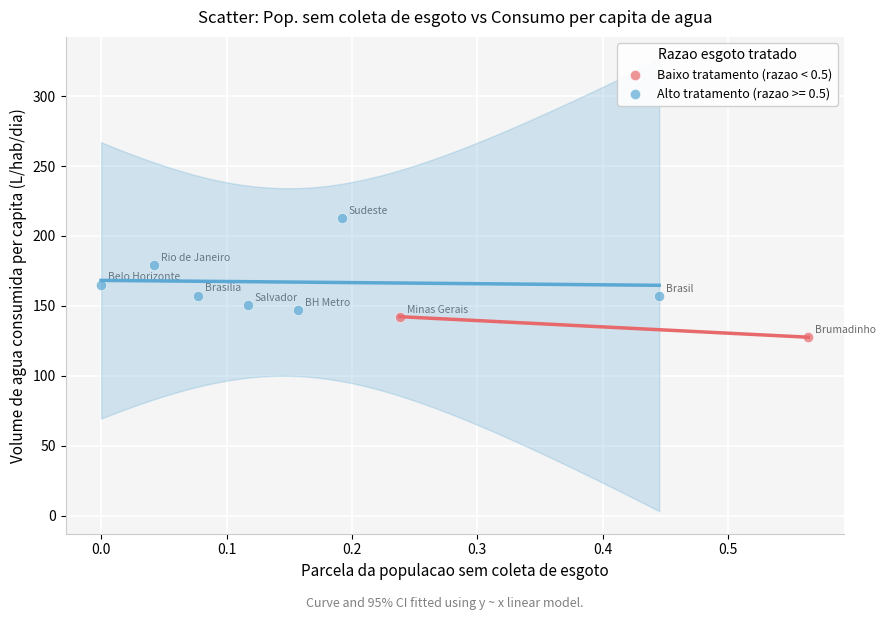

What are all the series names shown in the legend?

Baixo tratamento (razao < 0.5), Alto tratamento (razao >= 0.5)